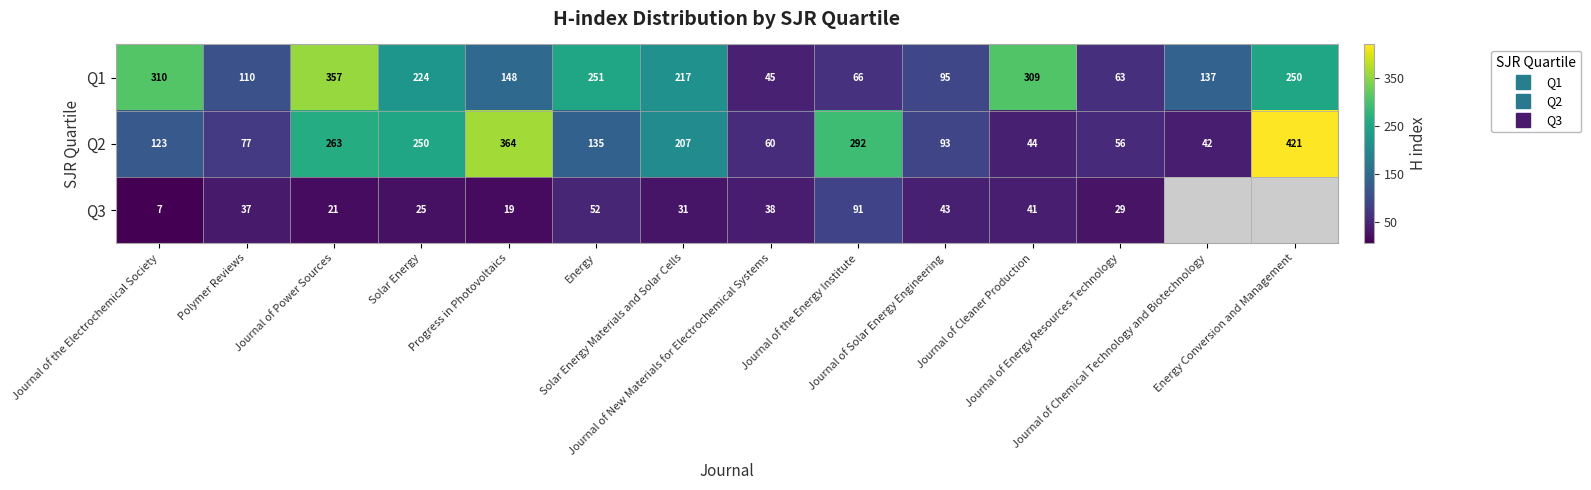

The Q2 series shows 661.4 at Energy Conversion and Management. True or false?

False